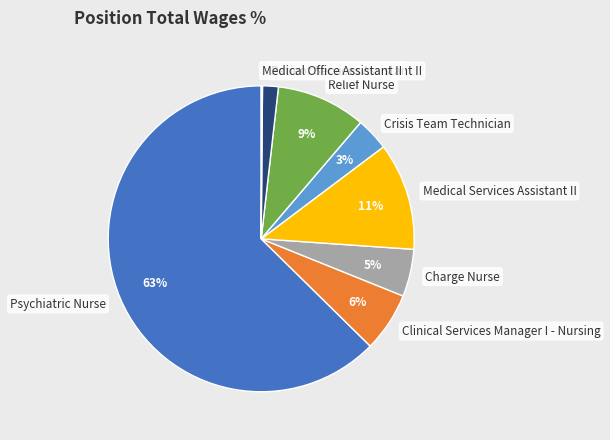

To the nearest percent, what portion does Patient Services Assistant II represent?

2%